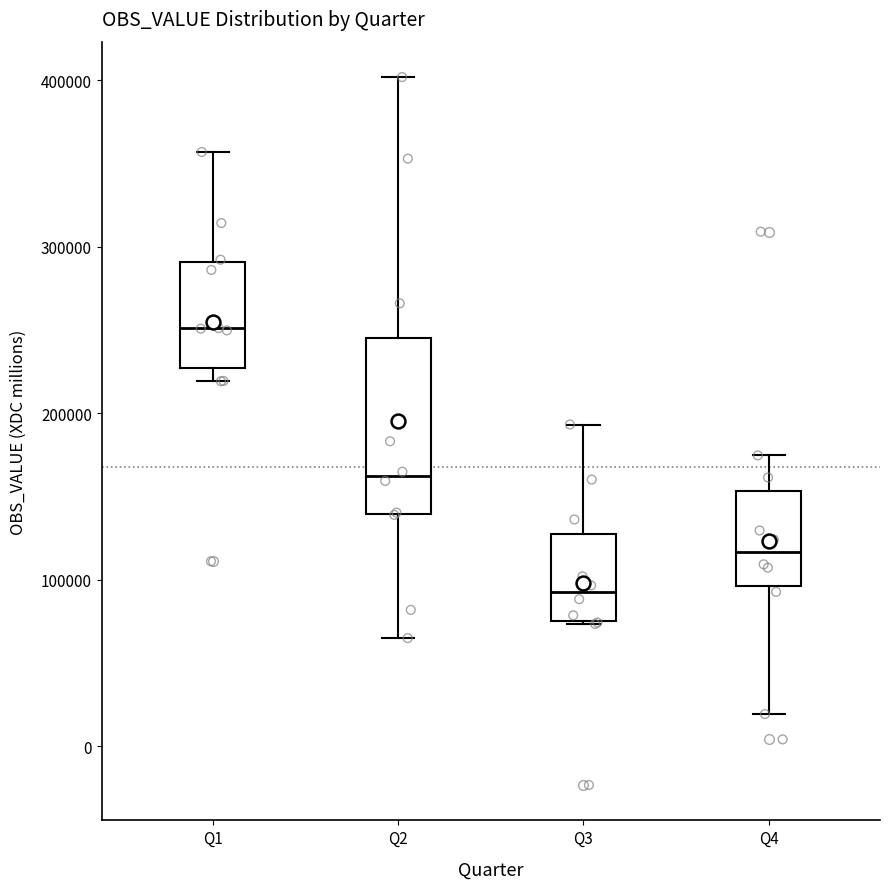

Comparing the boxes themselves (not the whiskers), which one is the tallest?

Q2